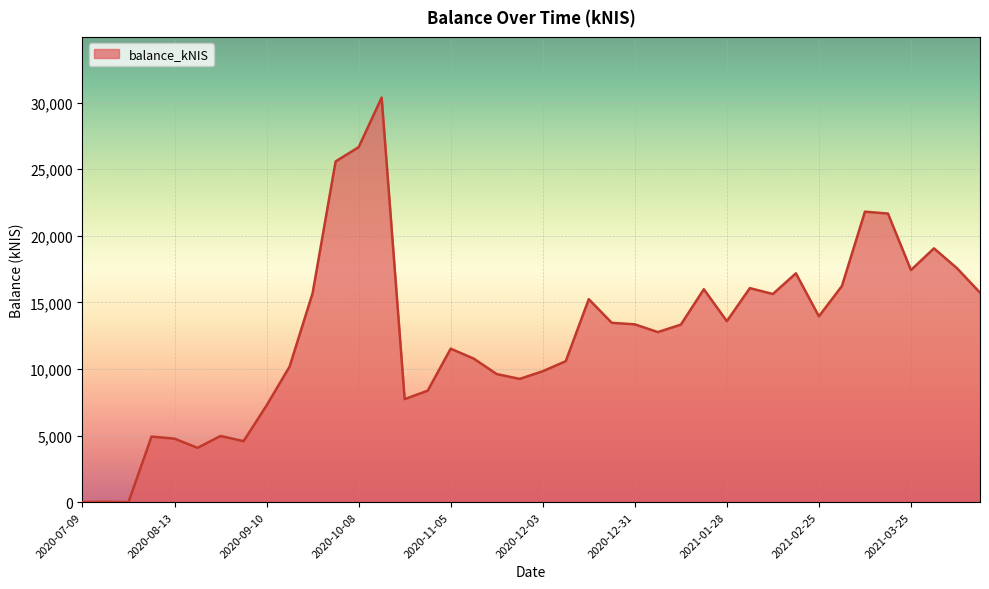

What is the maximum value shown in the chart?

30371.9